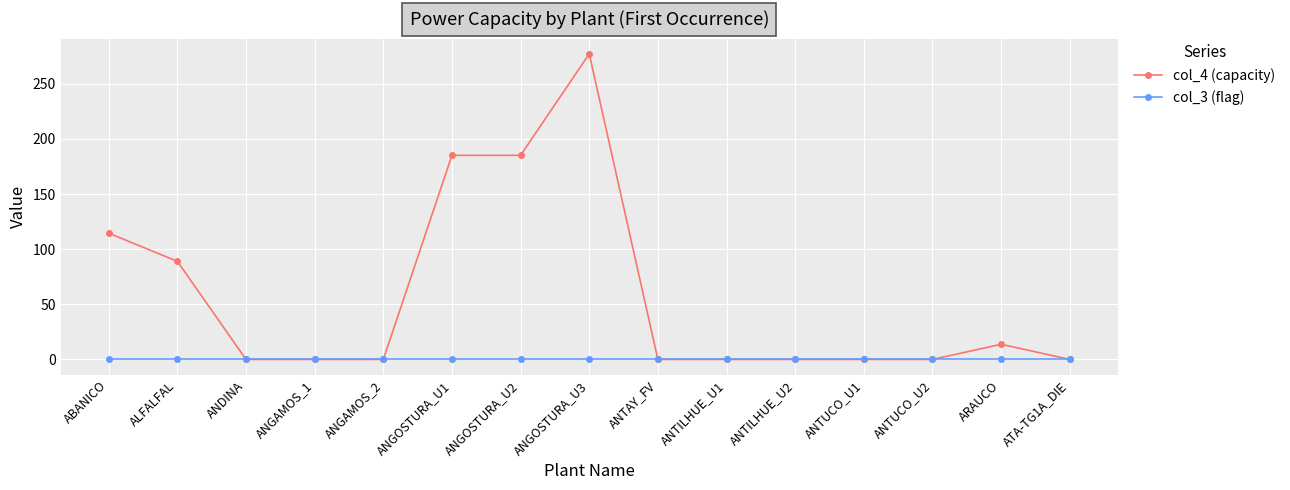

What is the label of the 7th point from the left?

ANGOSTURA_U2